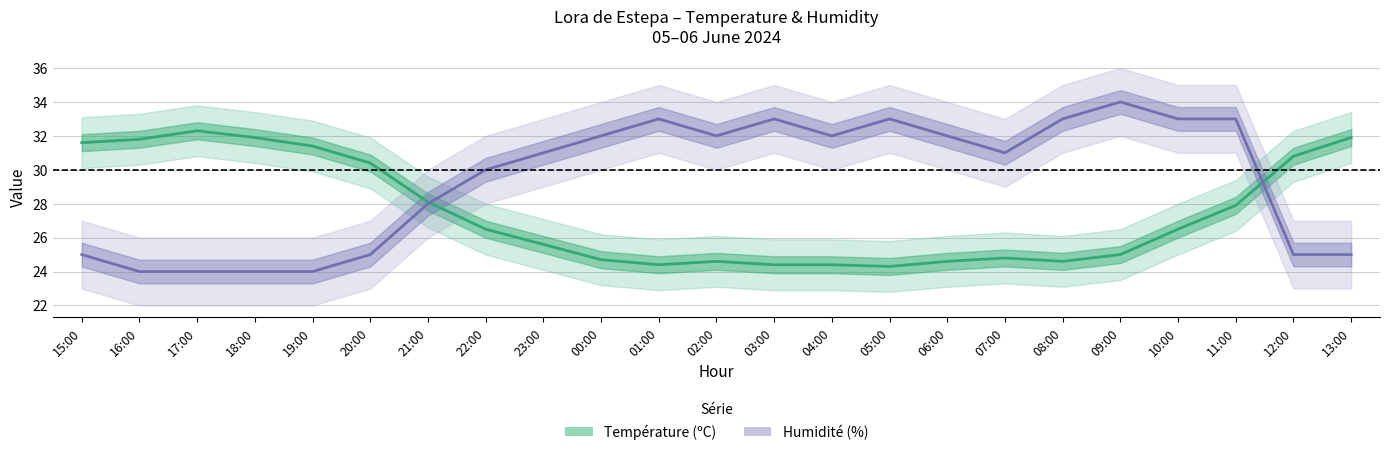

Which series has the largest total across all categories?

Humidité (%)